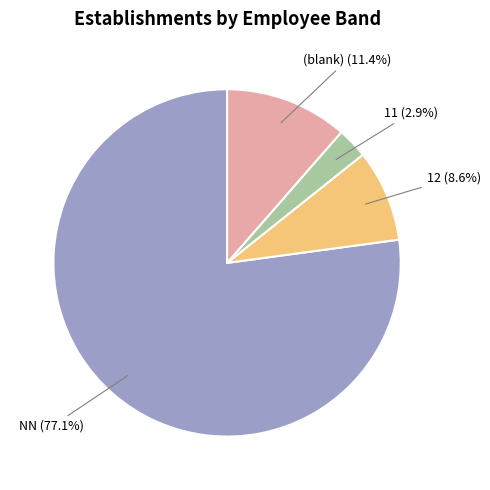

To the nearest percent, what is the difference between the largest and smallest slice percentages?

74%